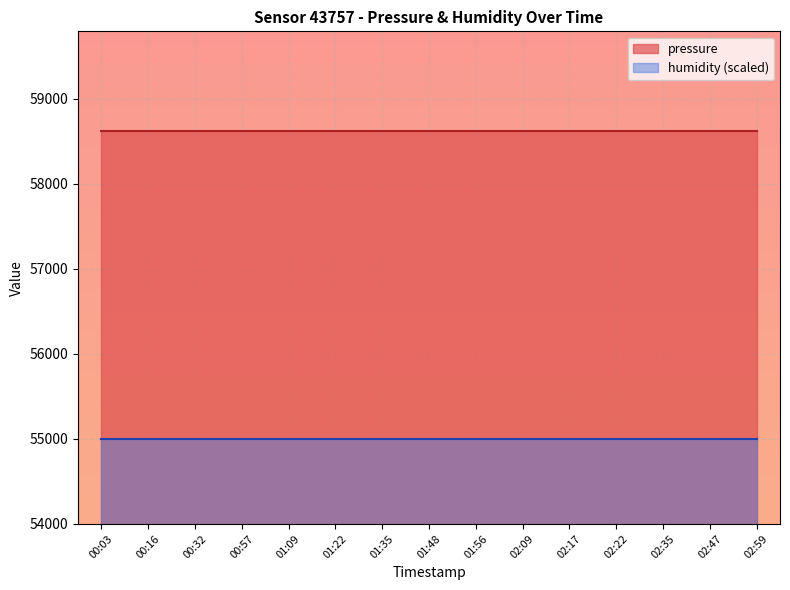

Which series has the largest range (max minus min)?

pressure